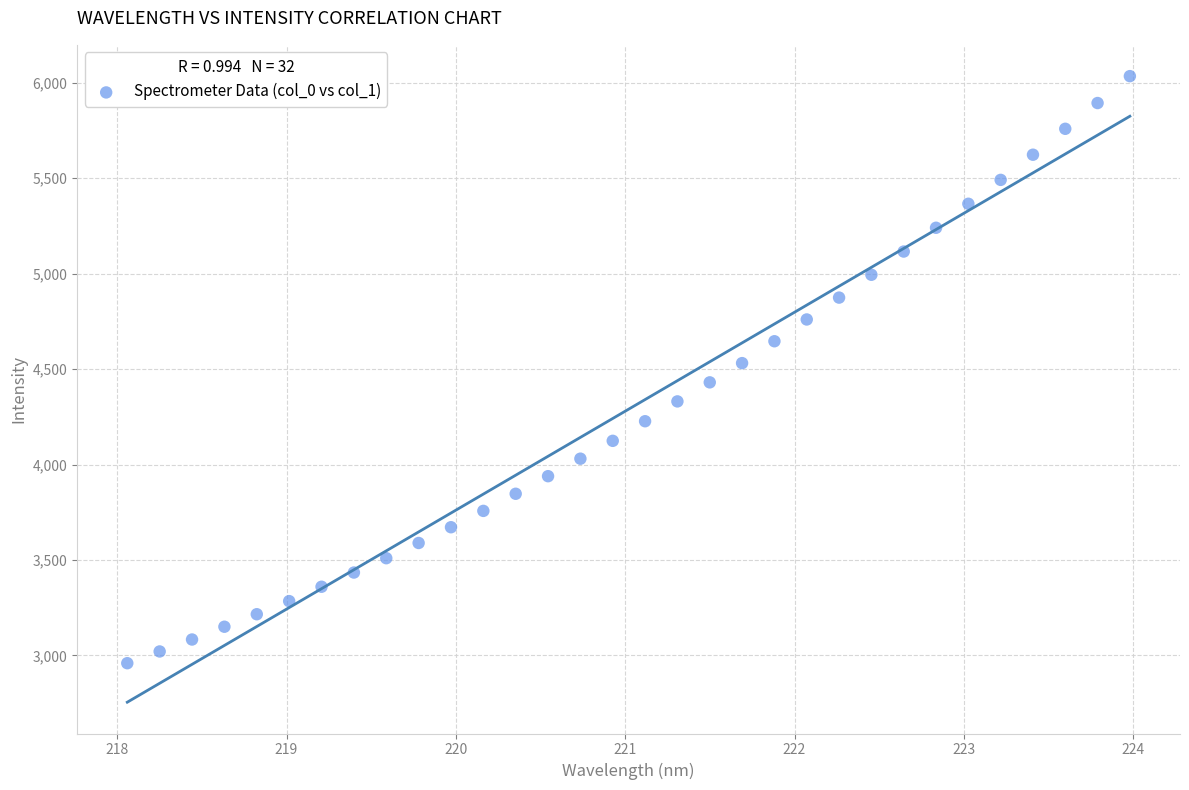

What is the range of Y values (max minus min)?

3075.6